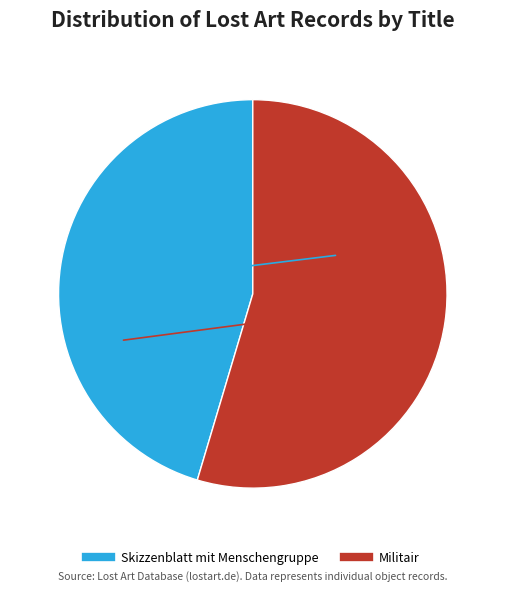

Is there a majority slice in this chart?

Yes